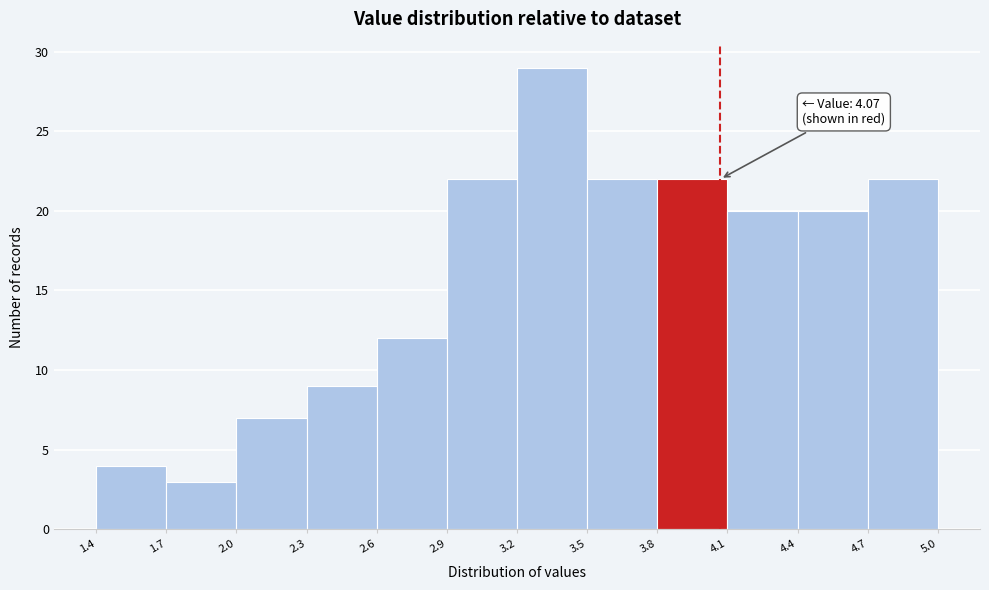

Which range on the x-axis has the tallest bar?

3.2 to 3.5